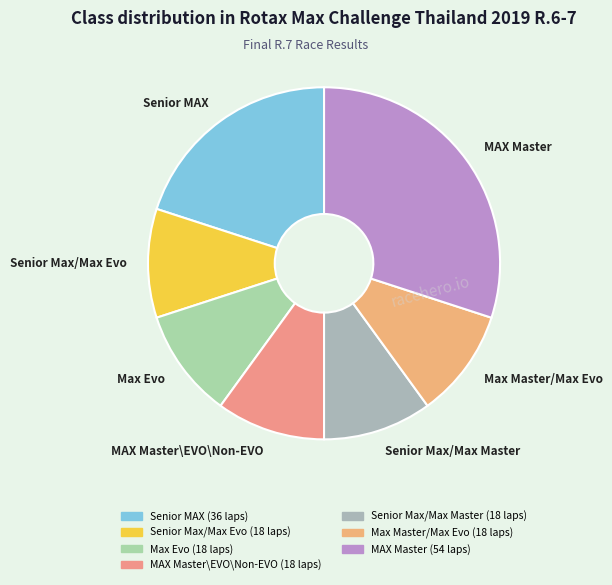

How many slices are in this pie chart?

7